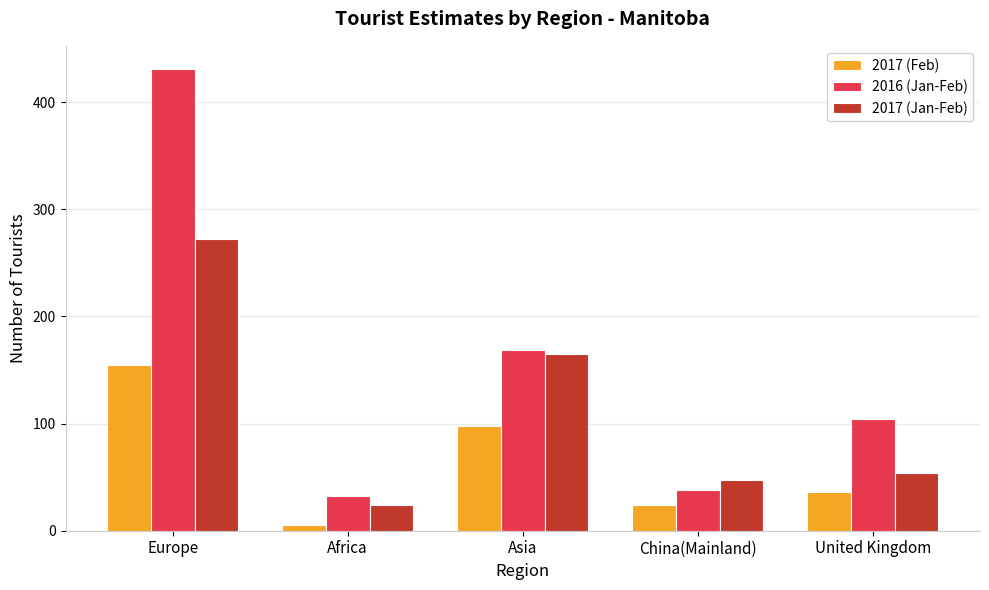

How many distinct data groups are displayed?

3